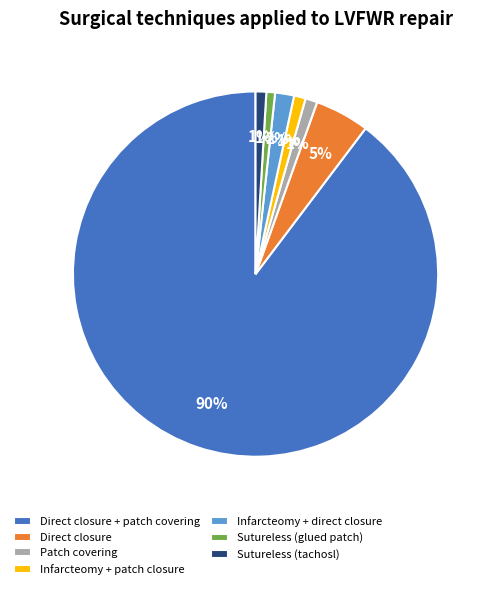

What is the majority slice?

Direct closure + patch covering